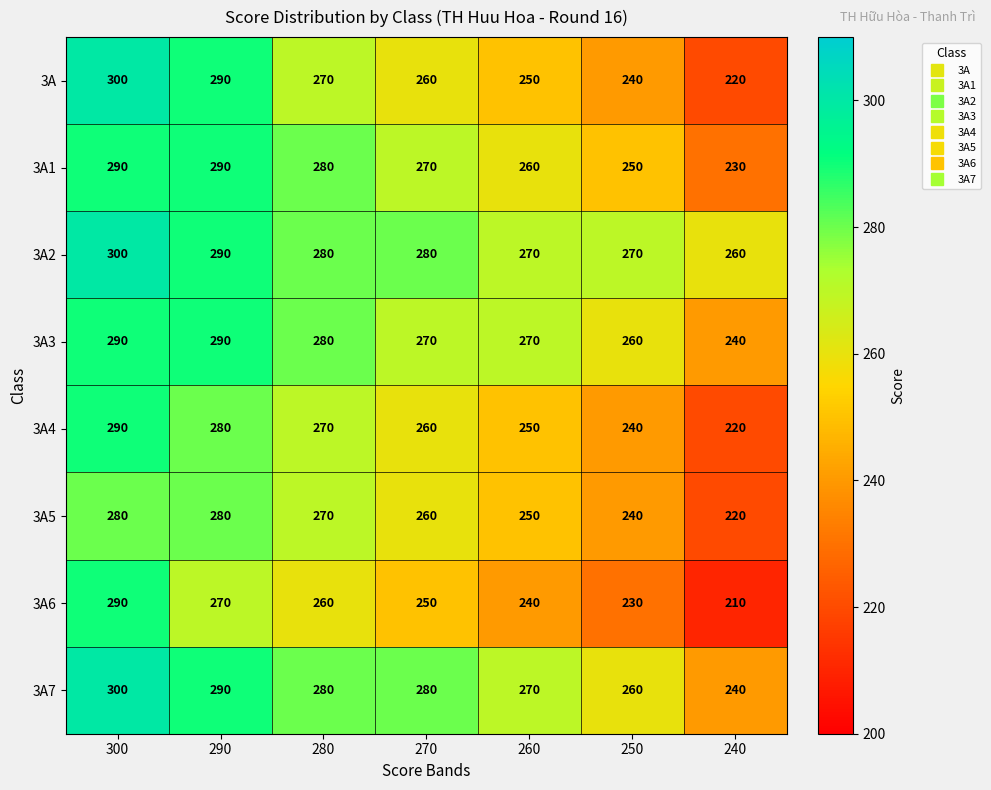

What is the difference between the maximum and second lowest values in the 3A series?

60